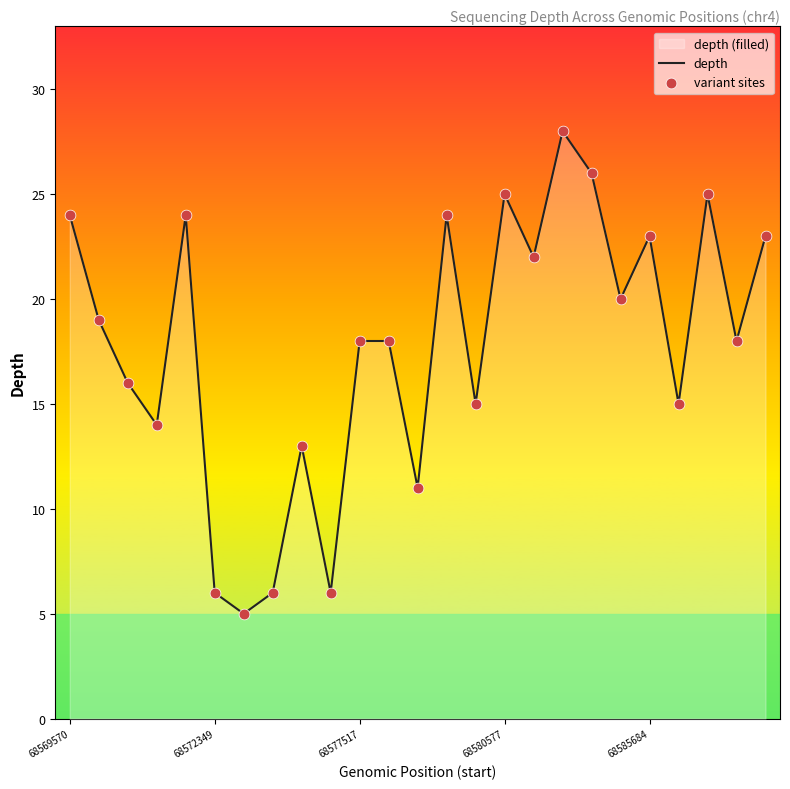

Which series has the largest Y range (max minus min)?

depth